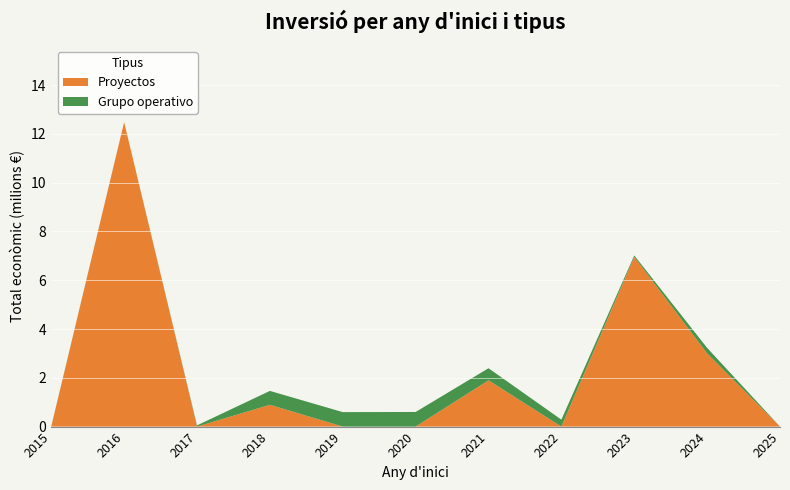

Reading left to right, list all the values displayed in this chart.

Proyectos: 2015=0	2016=12484461	2017=0	2018=892786	2019=0	2020=0	2021=1895856	2022=0	2023=6955758	2024=2999756	2025=0
Grupo operativo: 2015=12250	2016=0	2017=48920	2018=570531	2019=593991	2020=599636	2021=497232	2022=284756	2023=62065	2024=228516	2025=0